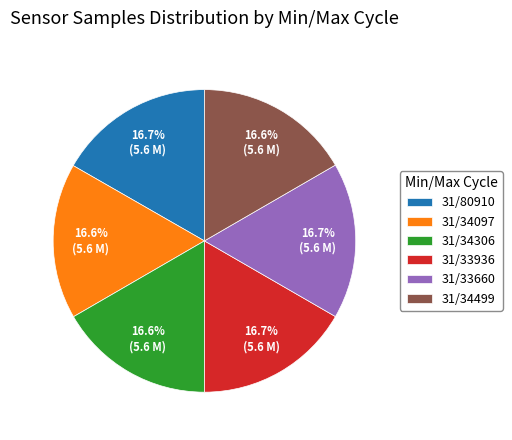

To the nearest percent, what is the average slice percentage?

17%